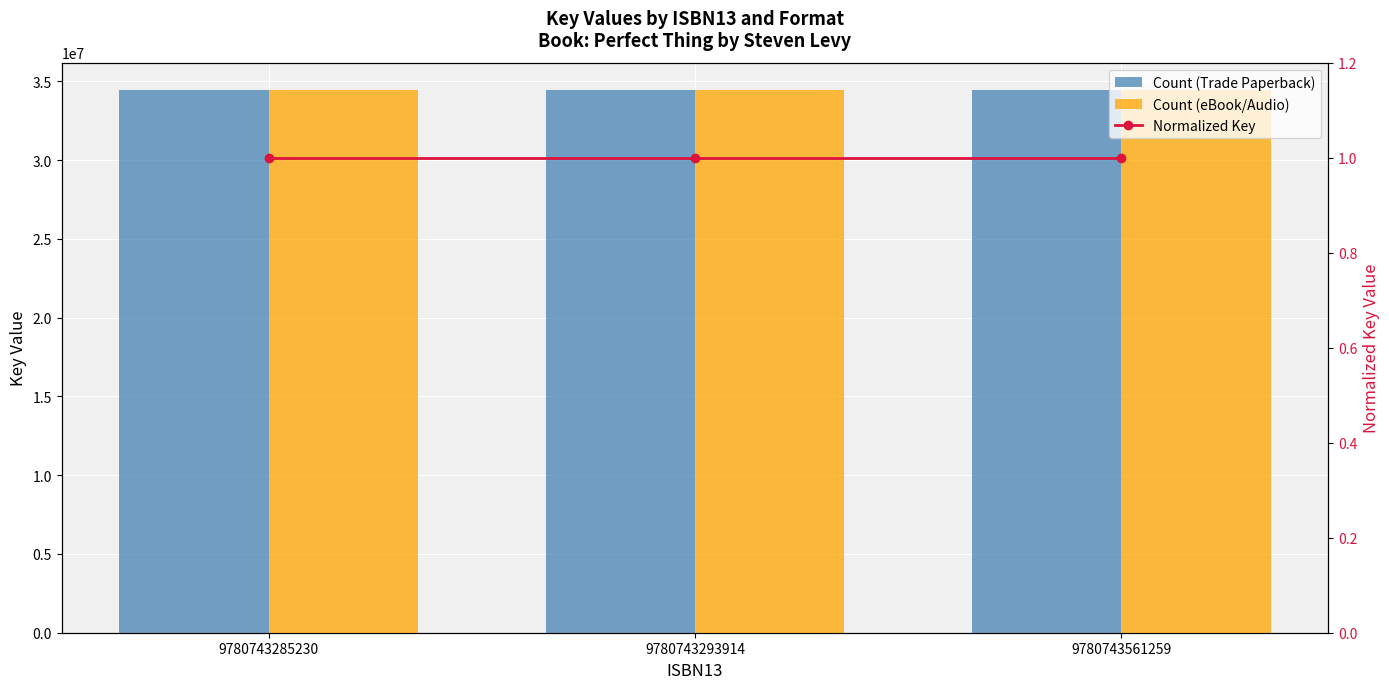

At which label is Count (Trade Paperback) closest to 34455646?

9780743285230